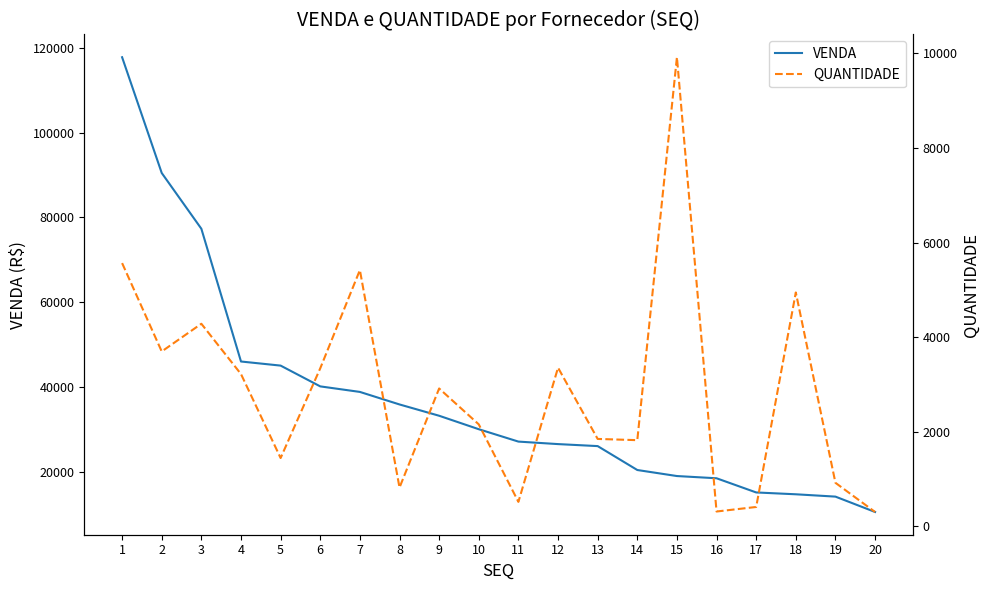

What is the spread (max minus min) of values at 7?

33449.3